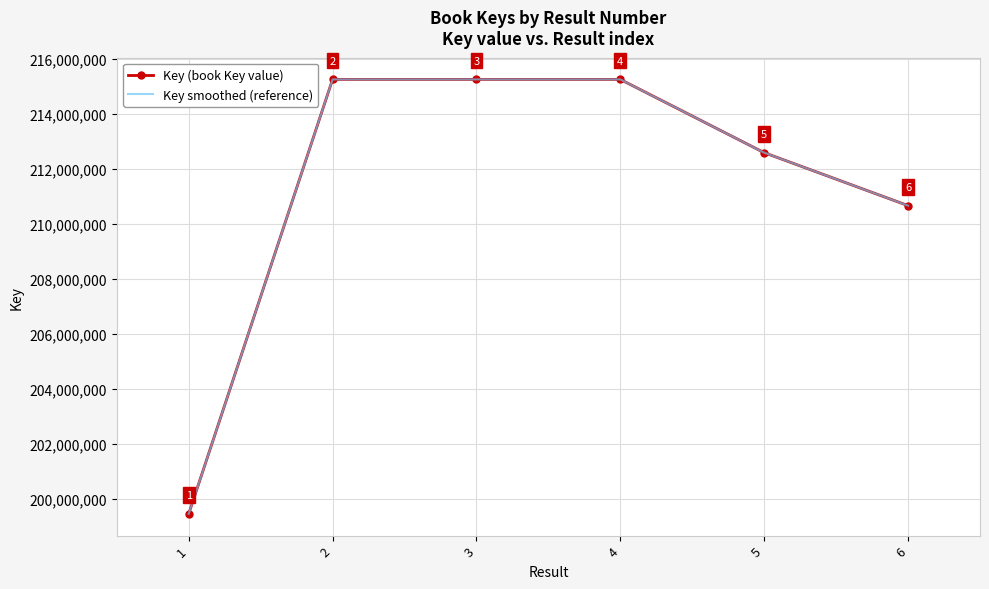

Reading left to right, what are all the values shown in this chart?

Key (book Key value): 199454214	215241209	215240998	215240957	212578849	210654918
Key smoothed (reference): 199454214	215241209	215240998	215240957	212578849	210654918